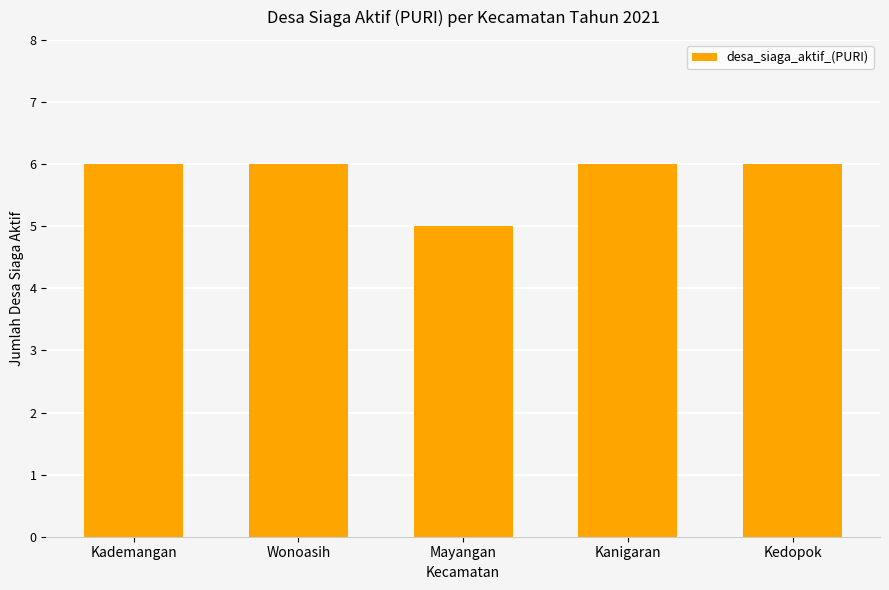

What is the sum of the values at Kademangan and Mayangan?

11